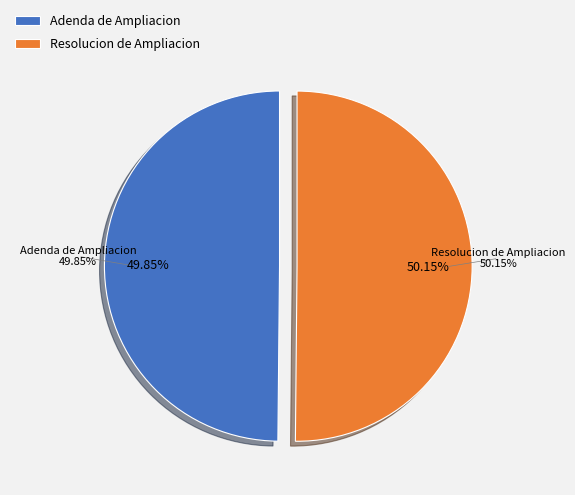

Between Resolucion de Ampliacion and Adenda de Ampliacion, which is larger?

Resolucion de Ampliacion